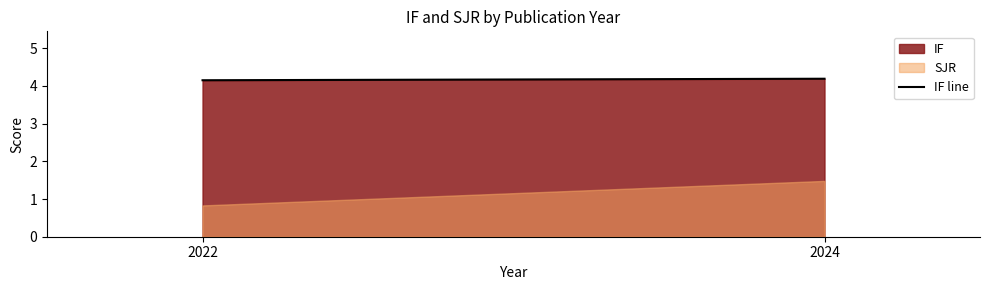

Reading left to right, list all the values displayed in this chart.

IF: 4.2	4.2
SJR: 0.8	1.5